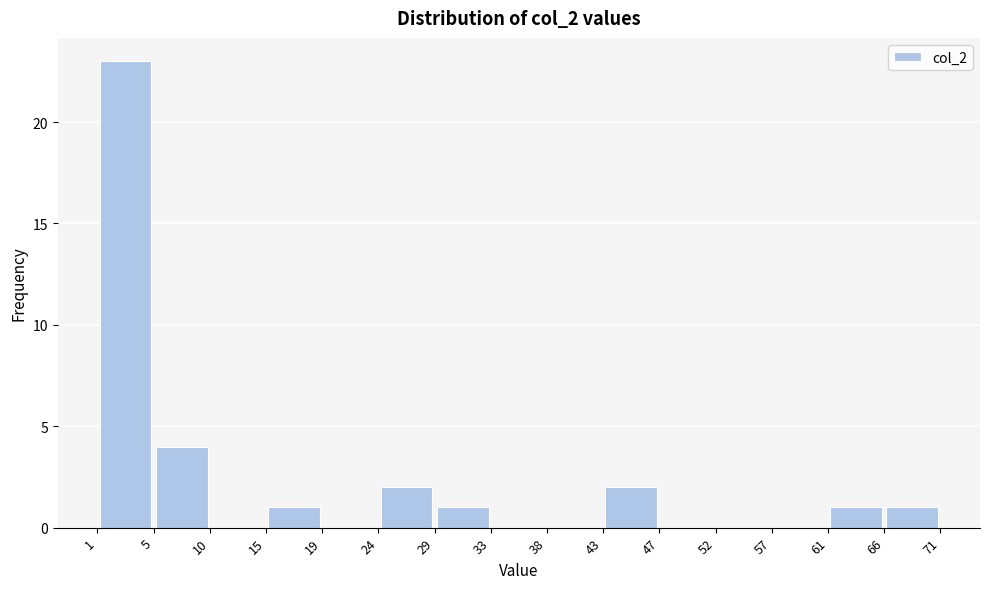

Reading left to right, transcribe this chart: for each bar, give the range it covers on the x-axis and its height. The values are not printed on the chart, so give them approximately, as read against the axis.

1 to 5: 23
5 to 10: 4
10 to 15: 0
15 to 19: 1
19 to 24: 0
24 to 29: 2
29 to 33: 1
33 to 38: 0
38 to 43: 0
43 to 47: 2
47 to 52: 0
52 to 57: 0
57 to 61: 0
61 to 66: 1
66 to 71: 1